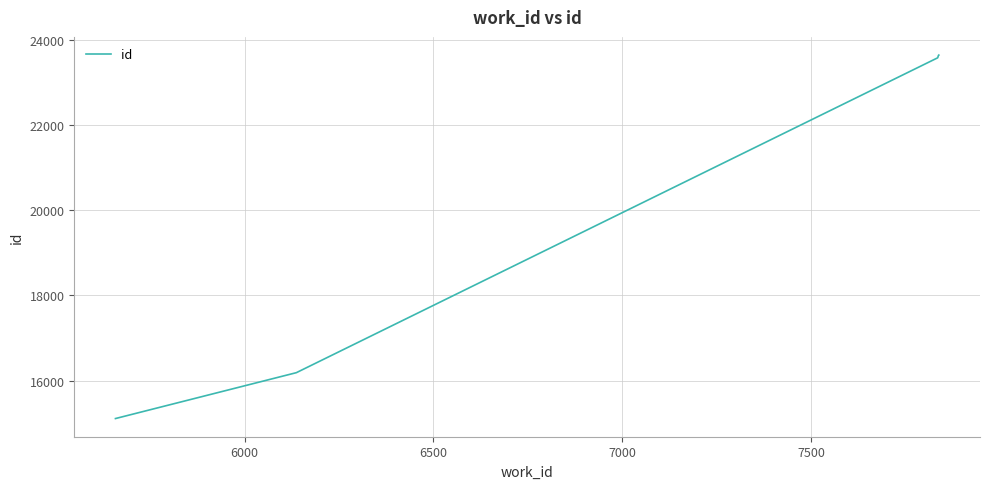

True or false: the data has more than 2 interior local peaks.

False